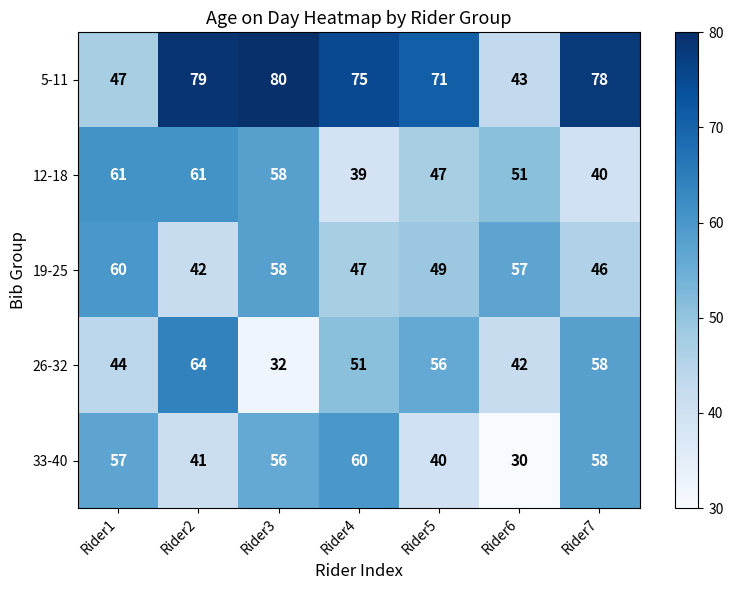

The 33-40 series shows 40 at Rider5. True or false?

True